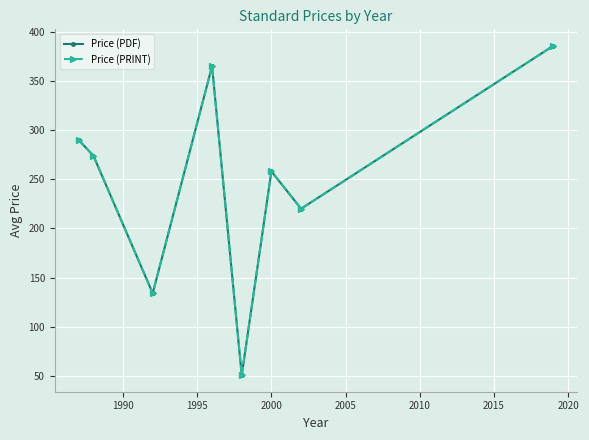

What is the difference between the maximum and minimum values in the Price (PRINT) series?

335.0